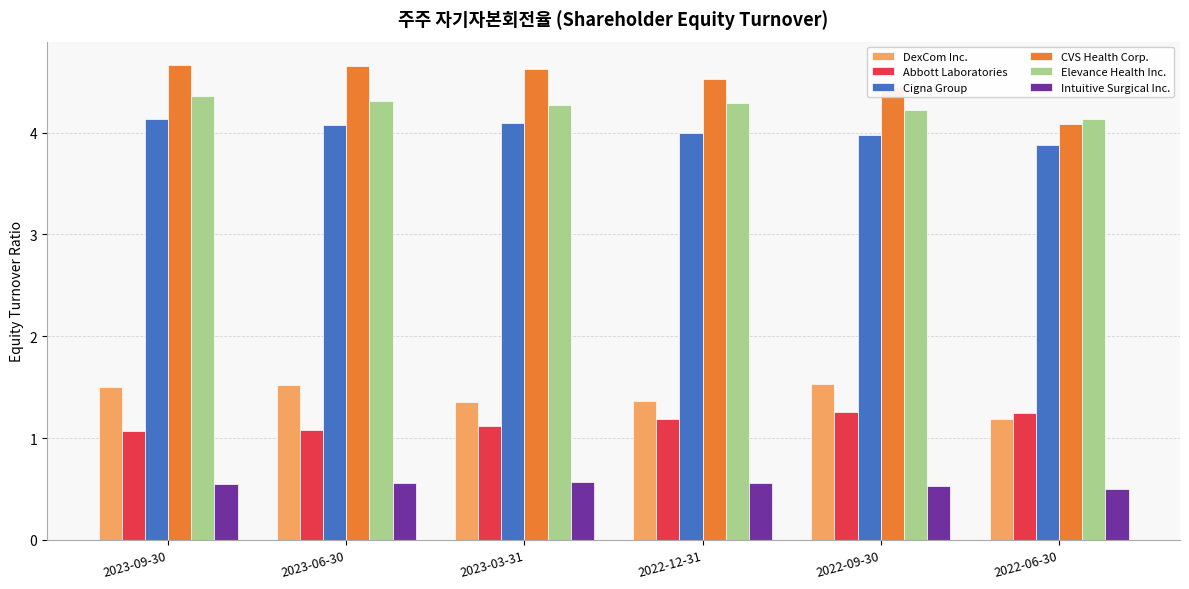

What is the value of the CVS Health Corp. bar at the 3rd from the left?

4.6